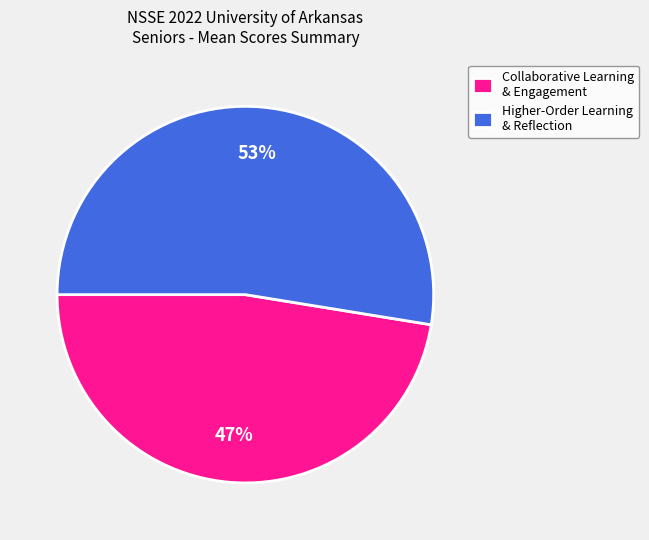

What is the ratio of the value at Collaborative Learning & Engagement to the value at Higher-Order Learning & Reflection?

0.9